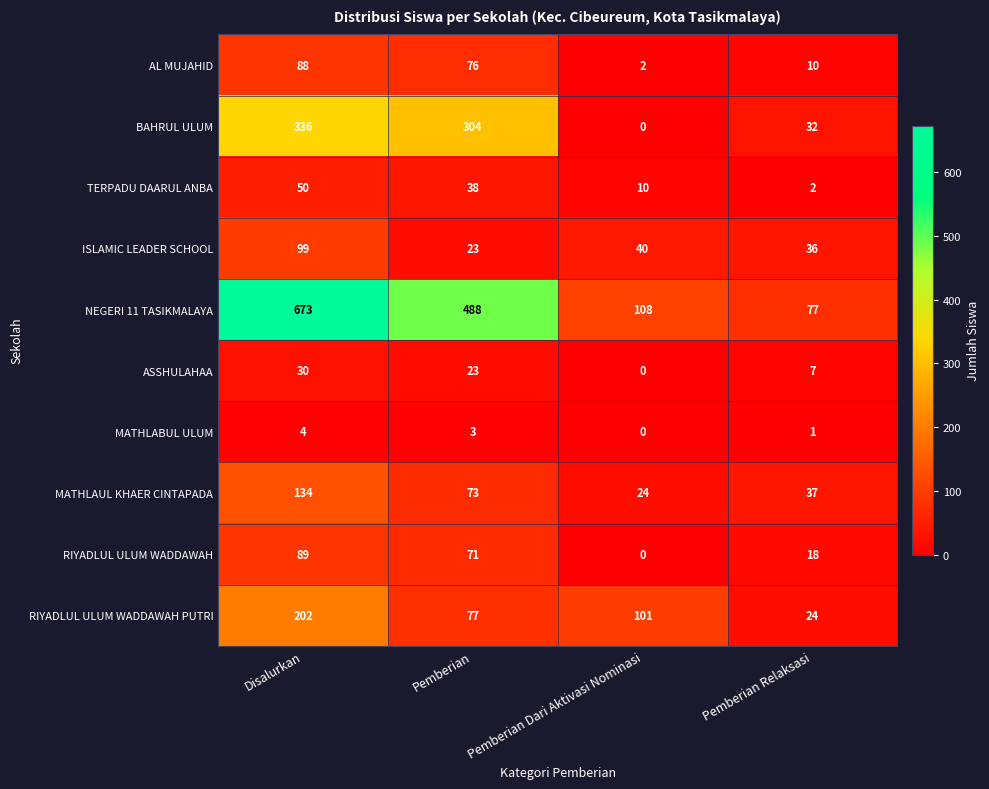

Which category has the lowest value in the ISLAMIC LEADER SCHOOL series?

Pemberian